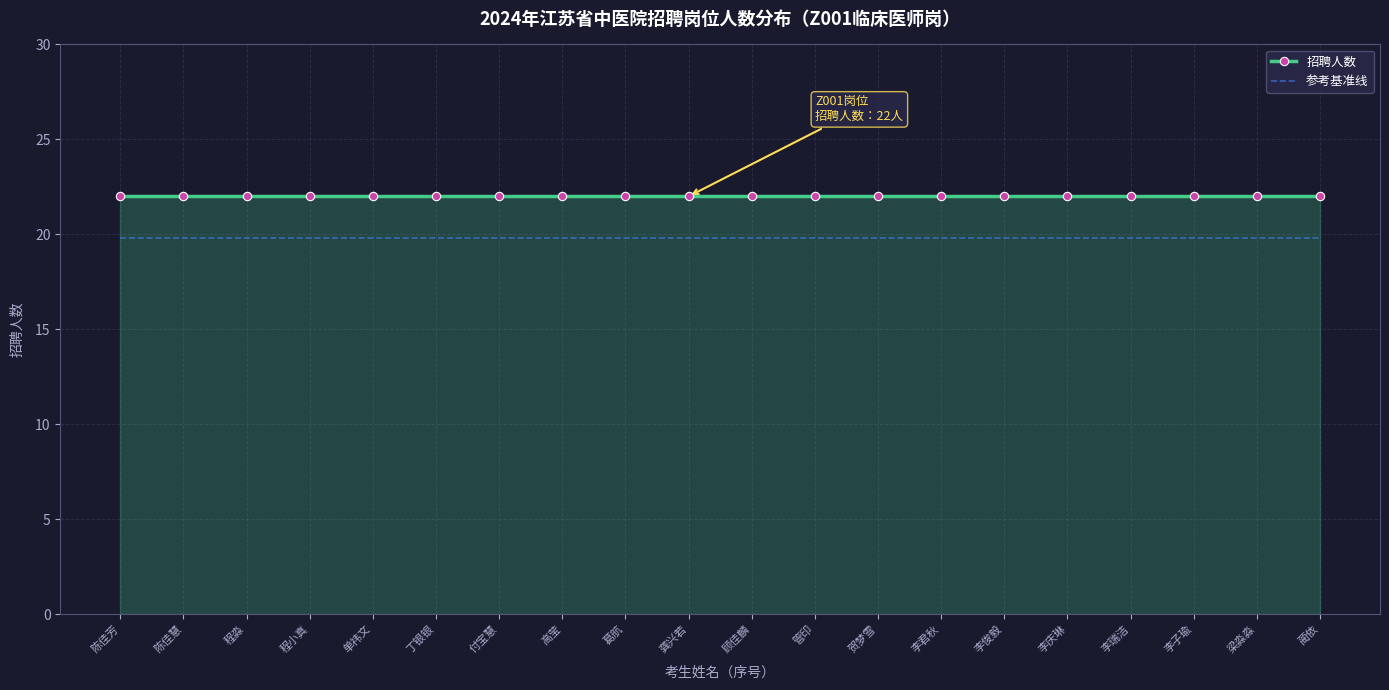

Reading left to right, transcribe all the data shown in this chart.

招聘人数: 22.0	22.0	22.0	22.0	22.0	22.0	22.0	22.0	22.0	22.0	22.0	22.0	22.0	22.0	22.0	22.0	22.0	22.0	22.0	22.0
参考基准线: 19.8	19.8	19.8	19.8	19.8	19.8	19.8	19.8	19.8	19.8	19.8	19.8	19.8	19.8	19.8	19.8	19.8	19.8	19.8	19.8